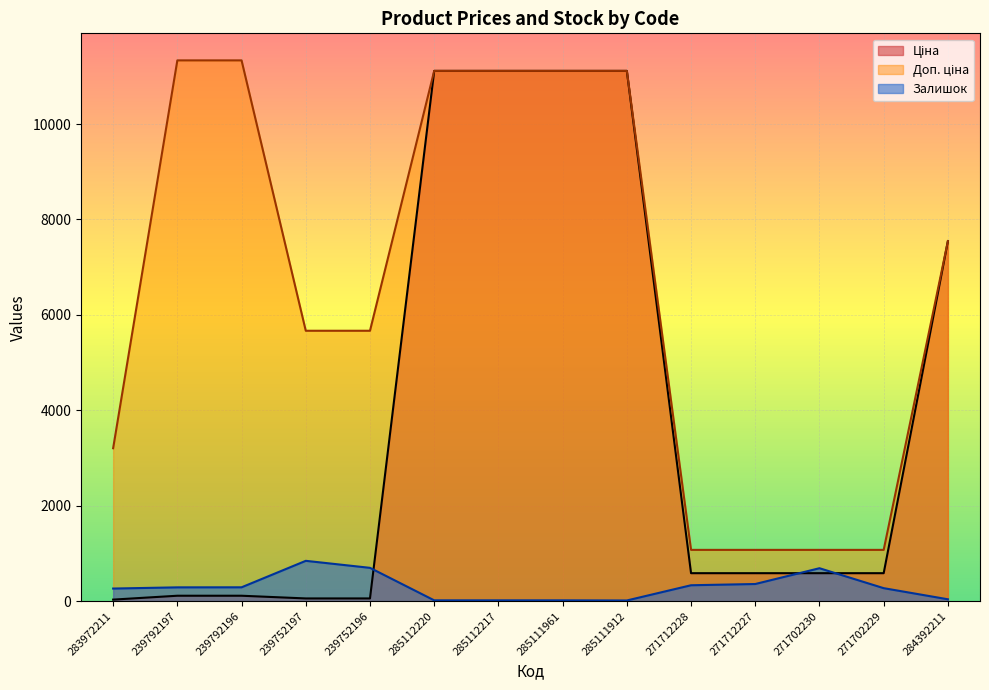

The value of Доп. ціна at 283972211 is 3205.0. True or false?

True